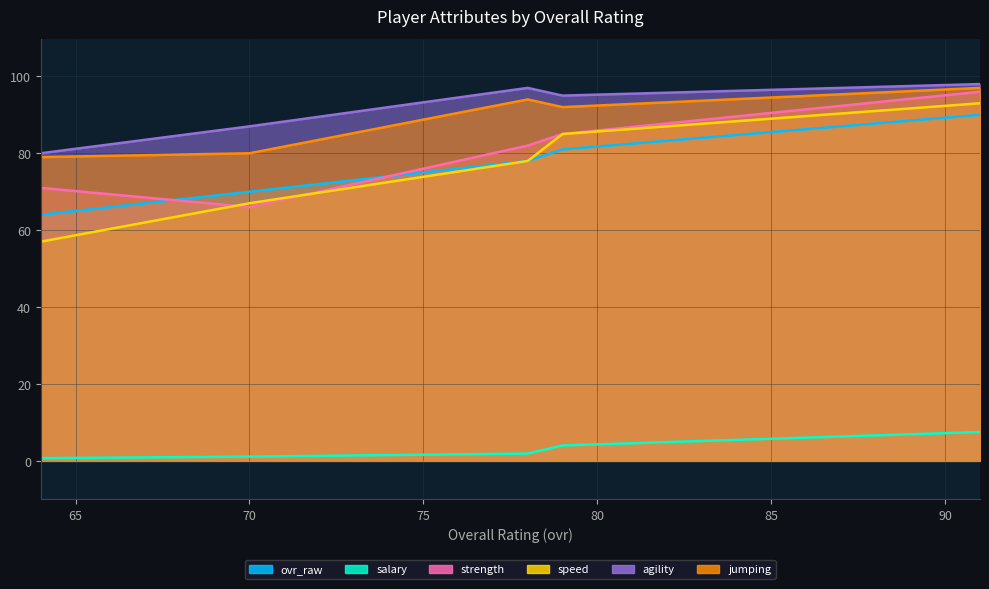

How many values in the salary series are below 1?

1